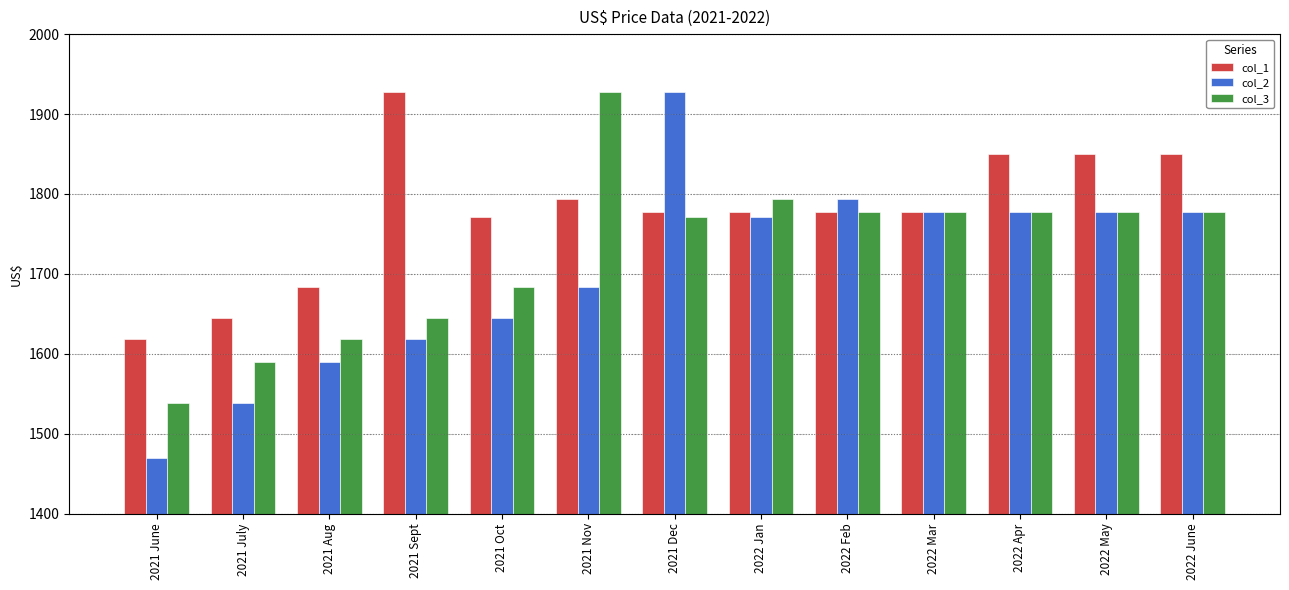

Which series has the largest range (max minus min)?

col_2